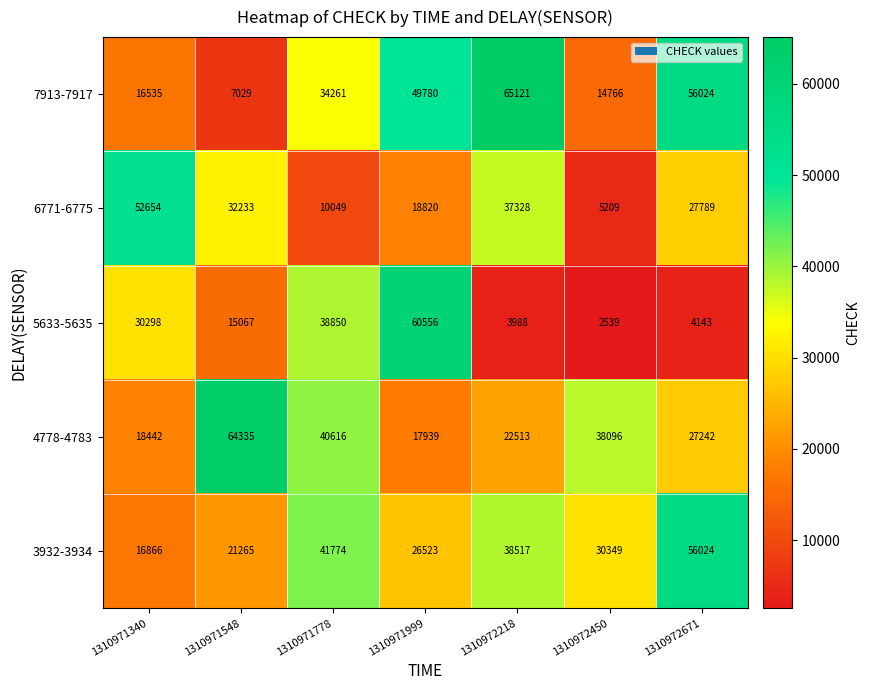

The 7913-7917 series shows 23067 at 1310971340. True or false?

False